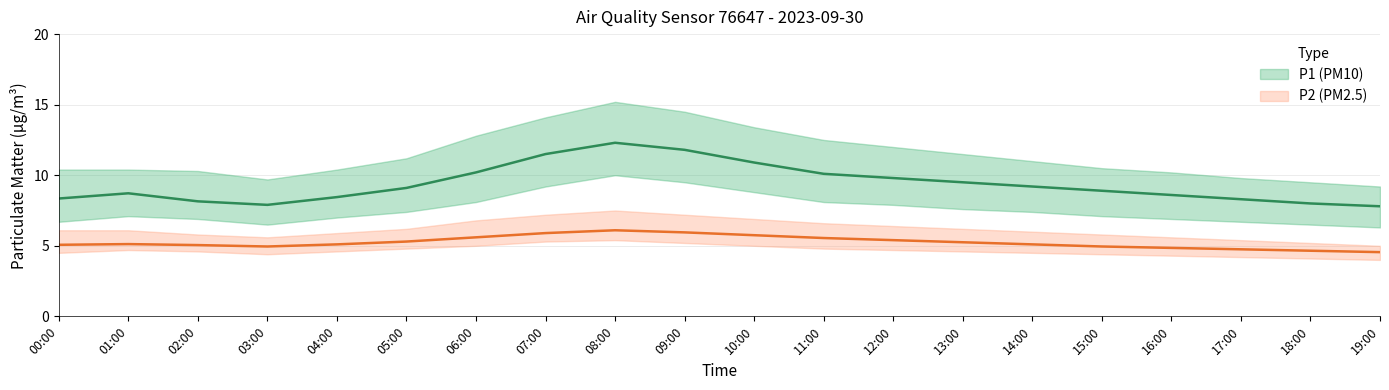

What is the spread (max minus min) of values at 17:00?

5.6